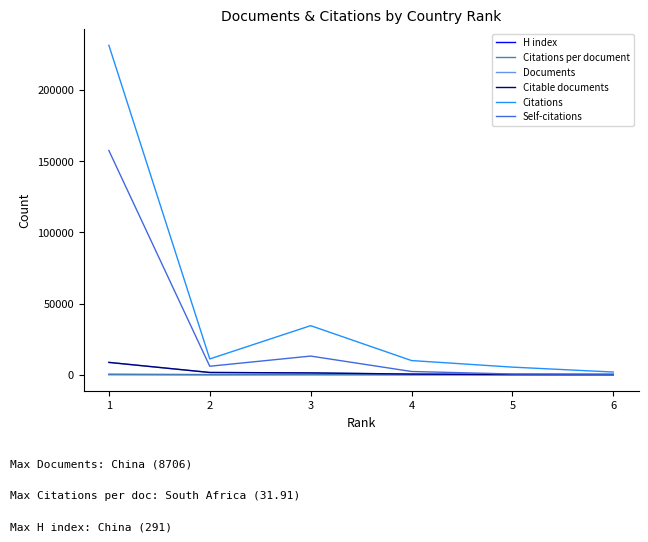

How many lines are shown in the chart?

6